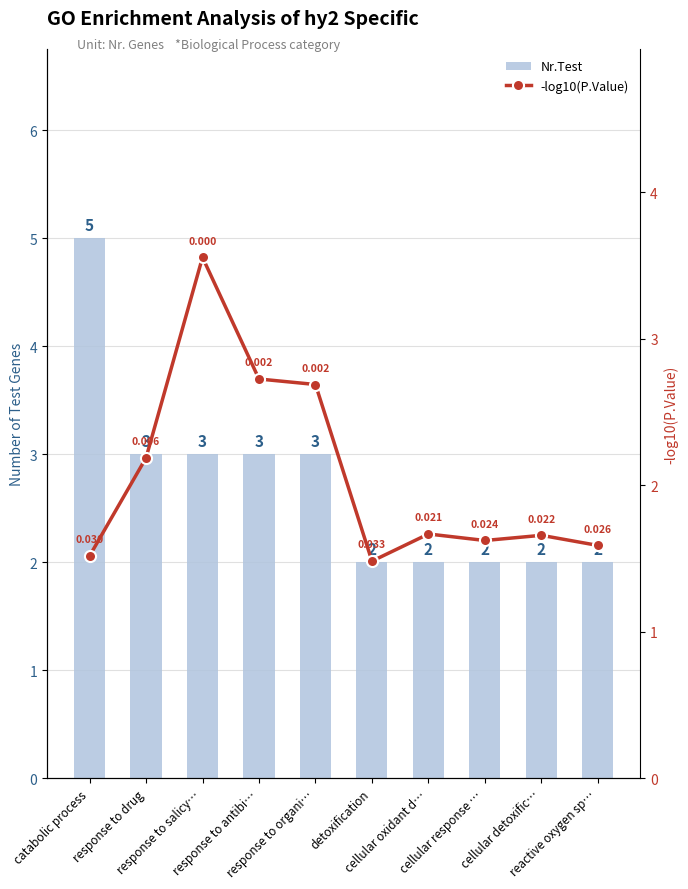

Which series has the largest range (max minus min)?

Nr.Test